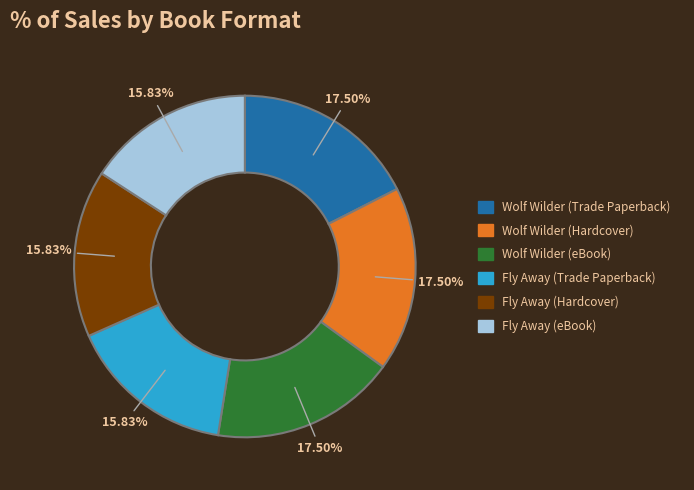

Which has a higher value, Fly Away (Trade Paperback) or Wolf Wilder (Hardcover)?

Wolf Wilder (Hardcover)